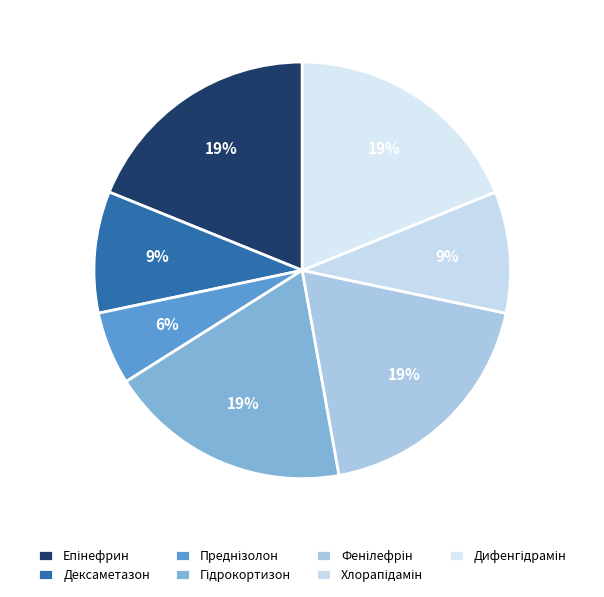

How many segments does this pie chart have?

7